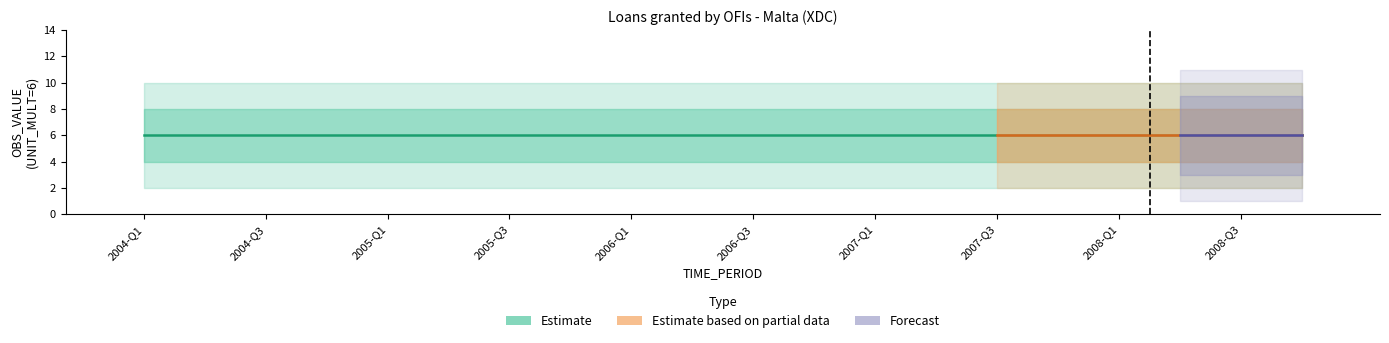

Which series has the largest range (max minus min)?

Estimate